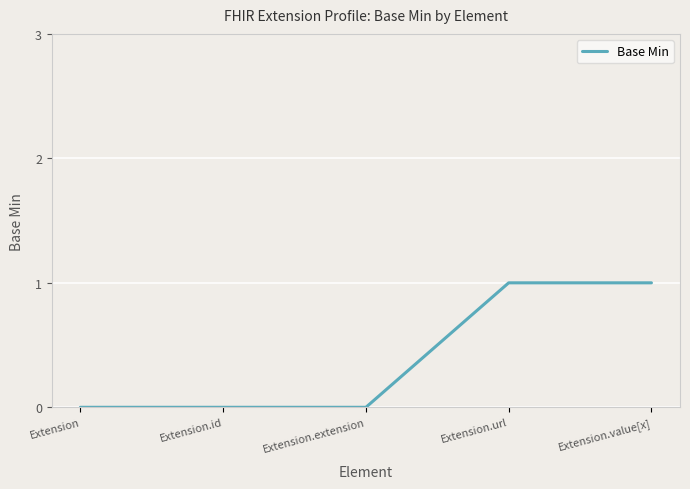

What position from the left is Extension.value[x]?

5